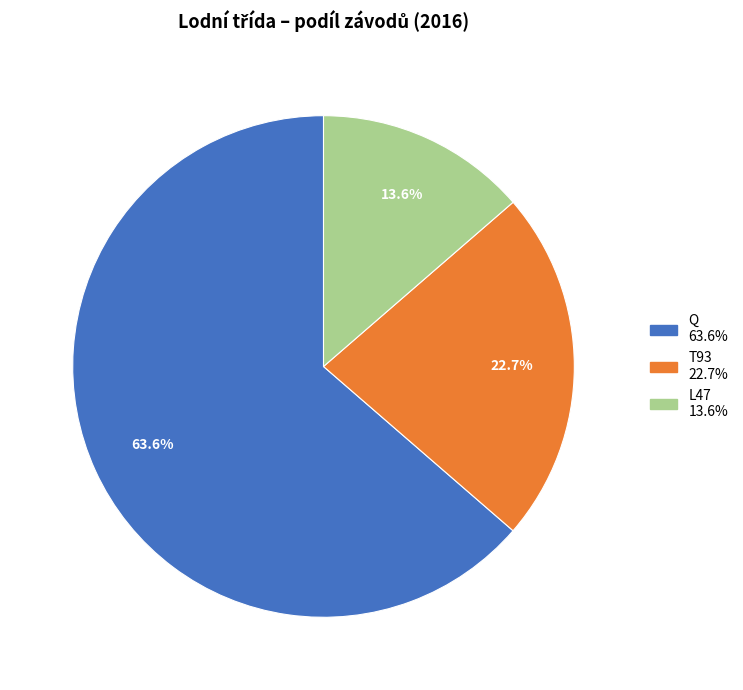

How much of the chart is everything except L47?

86.4%